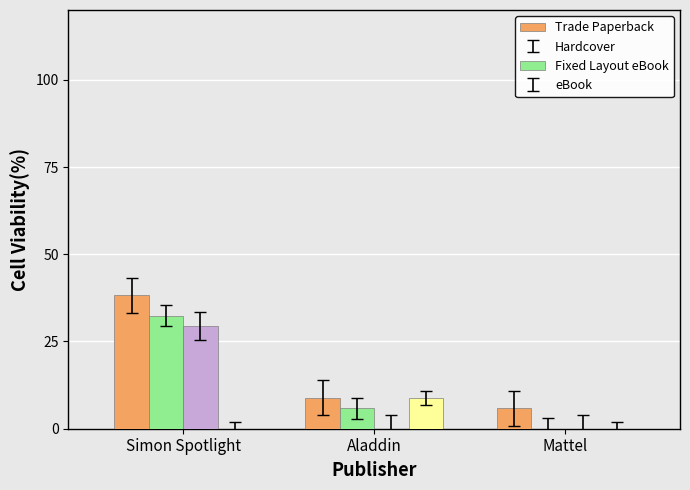

The value of Fixed Layout eBook at Aladdin is 0.0. True or false?

True